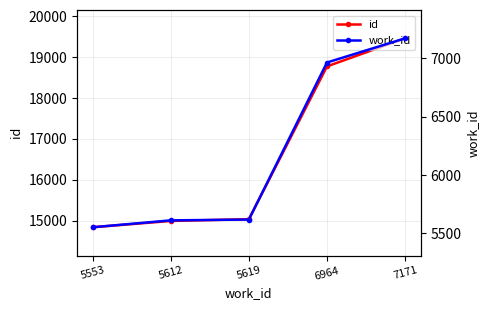

Is the value of work_id at 5553 greater than the value of id at 5612?

No